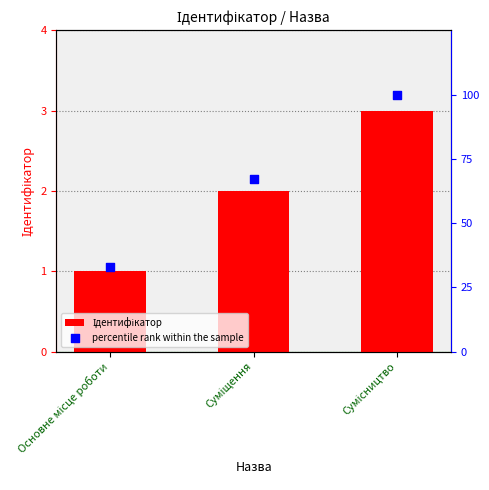

What is the total value across all series at Сумісництво?

103